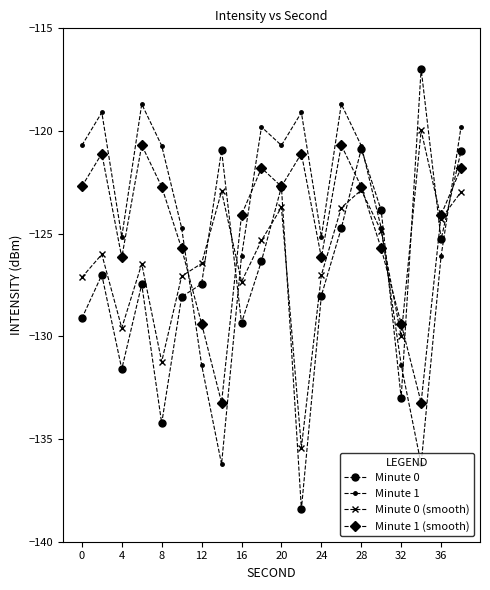

Which series has the largest range (max minus min)?

Minute 0